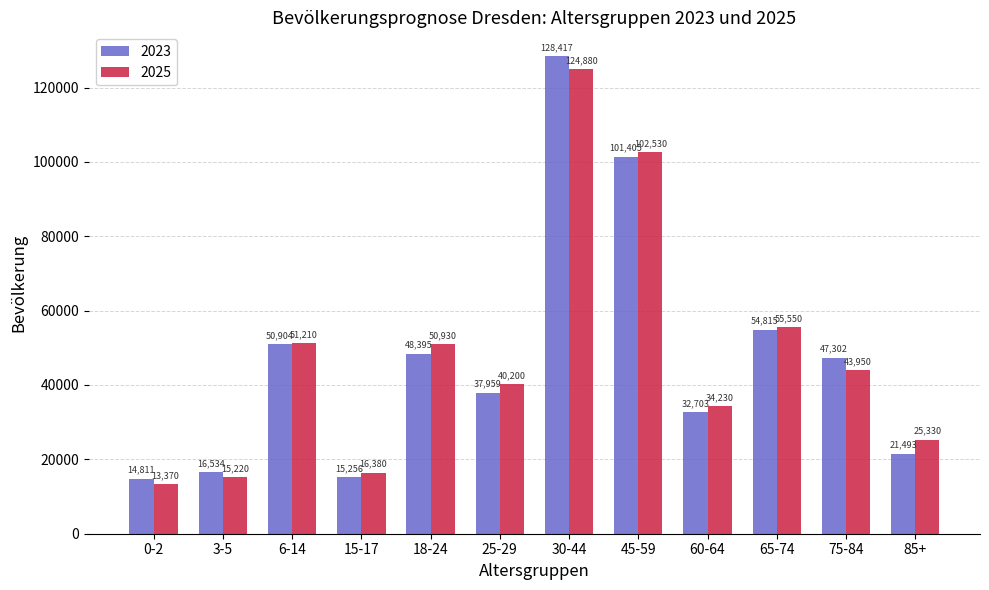

Rank the series by their maximum value, from highest to lowest.

2023, 2025